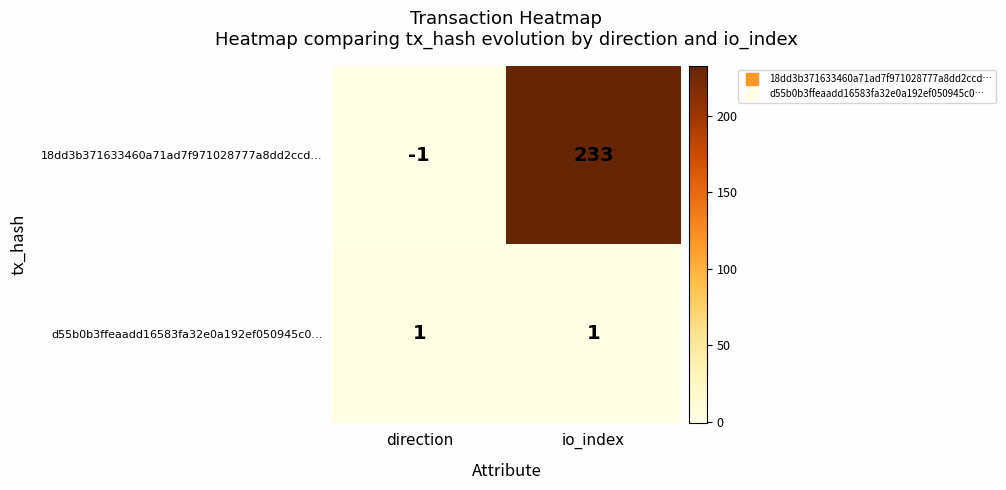

What is the smallest value displayed?

-1